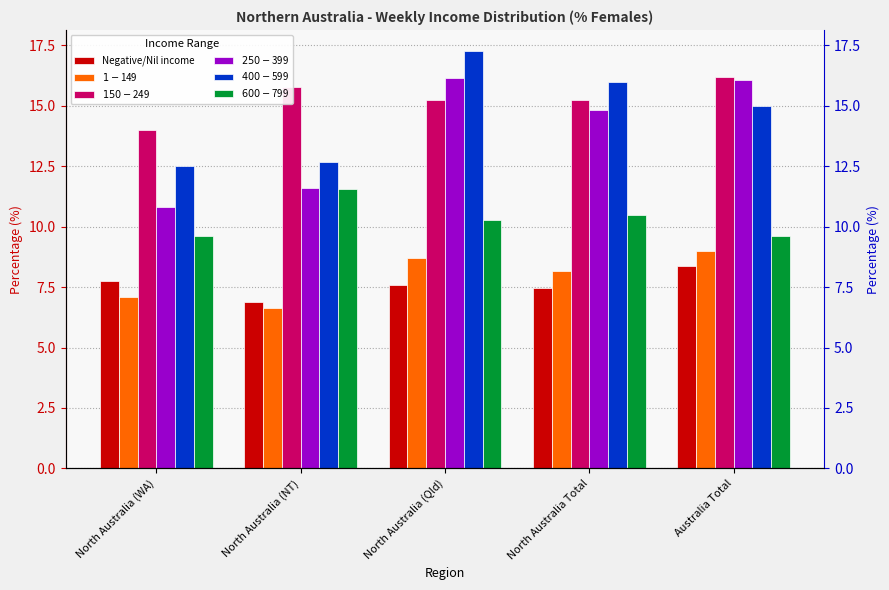

What is the greatest value displayed?

17.3